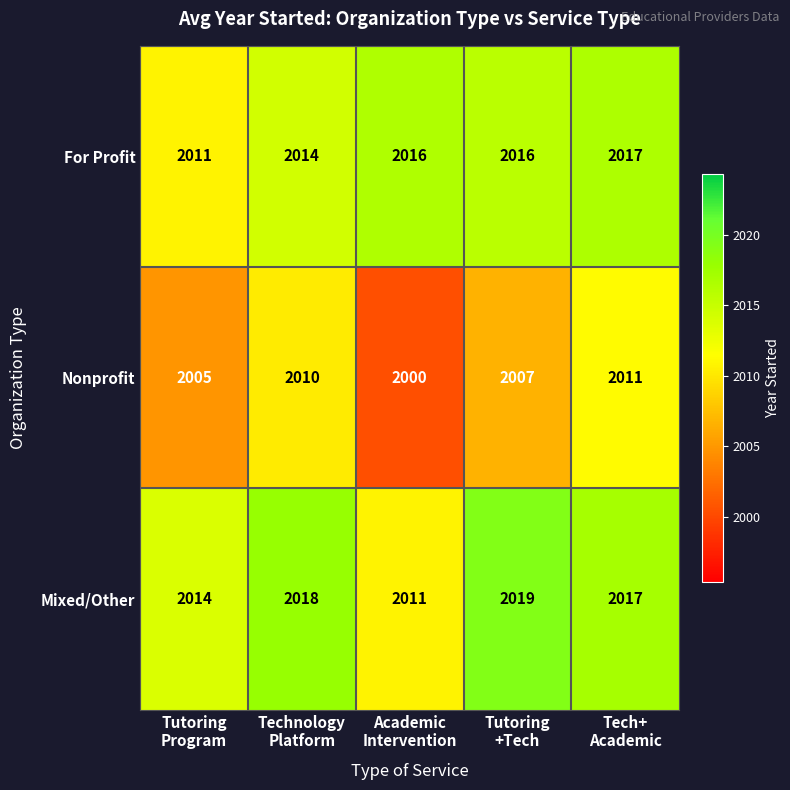

What is the average value of the Mixed/Other series?

2016